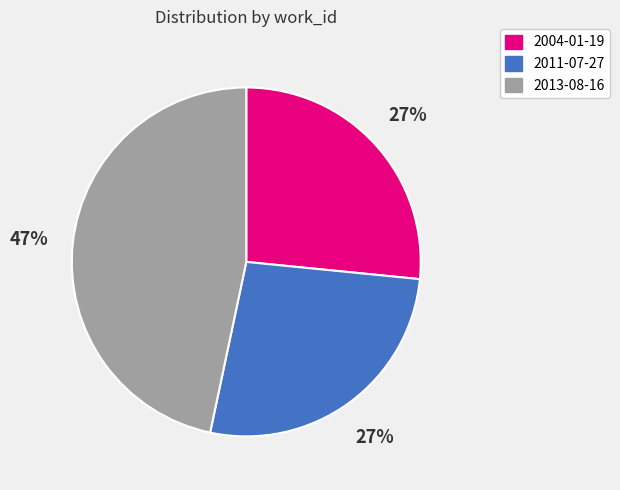

Do 2004-01-19 and 2013-08-16 together represent more than half of the pie?

Yes